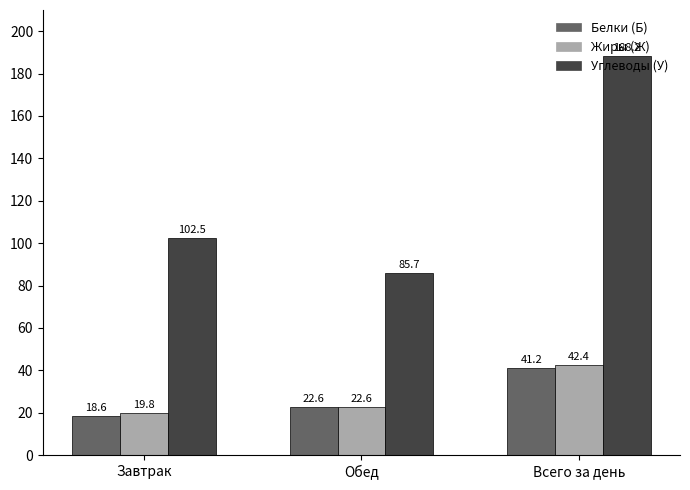

How many data points in Углеводы (У) are less than 102?

1